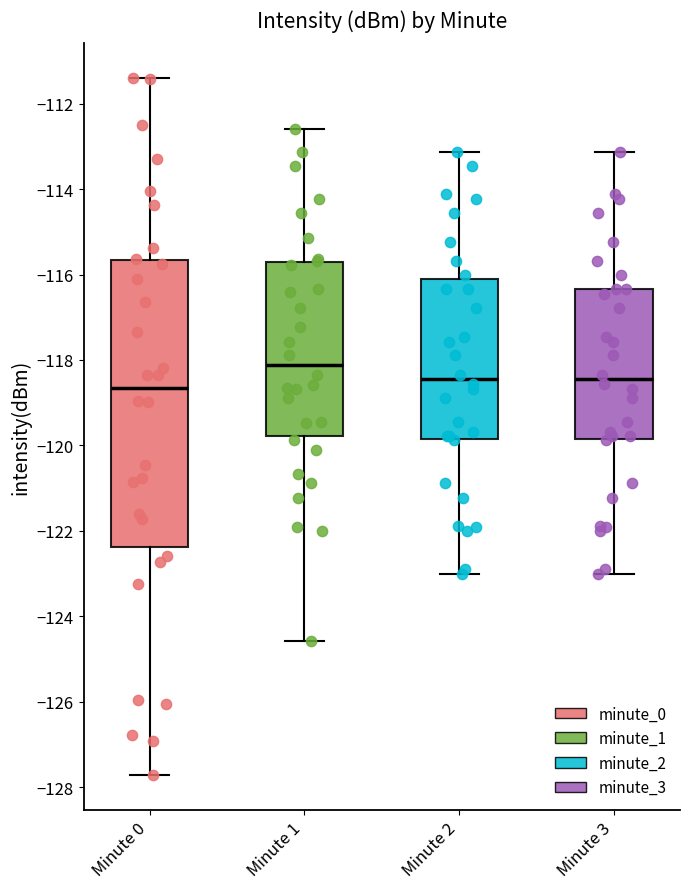

Comparing the boxes themselves (not the whiskers), which one is the tallest?

Minute 0